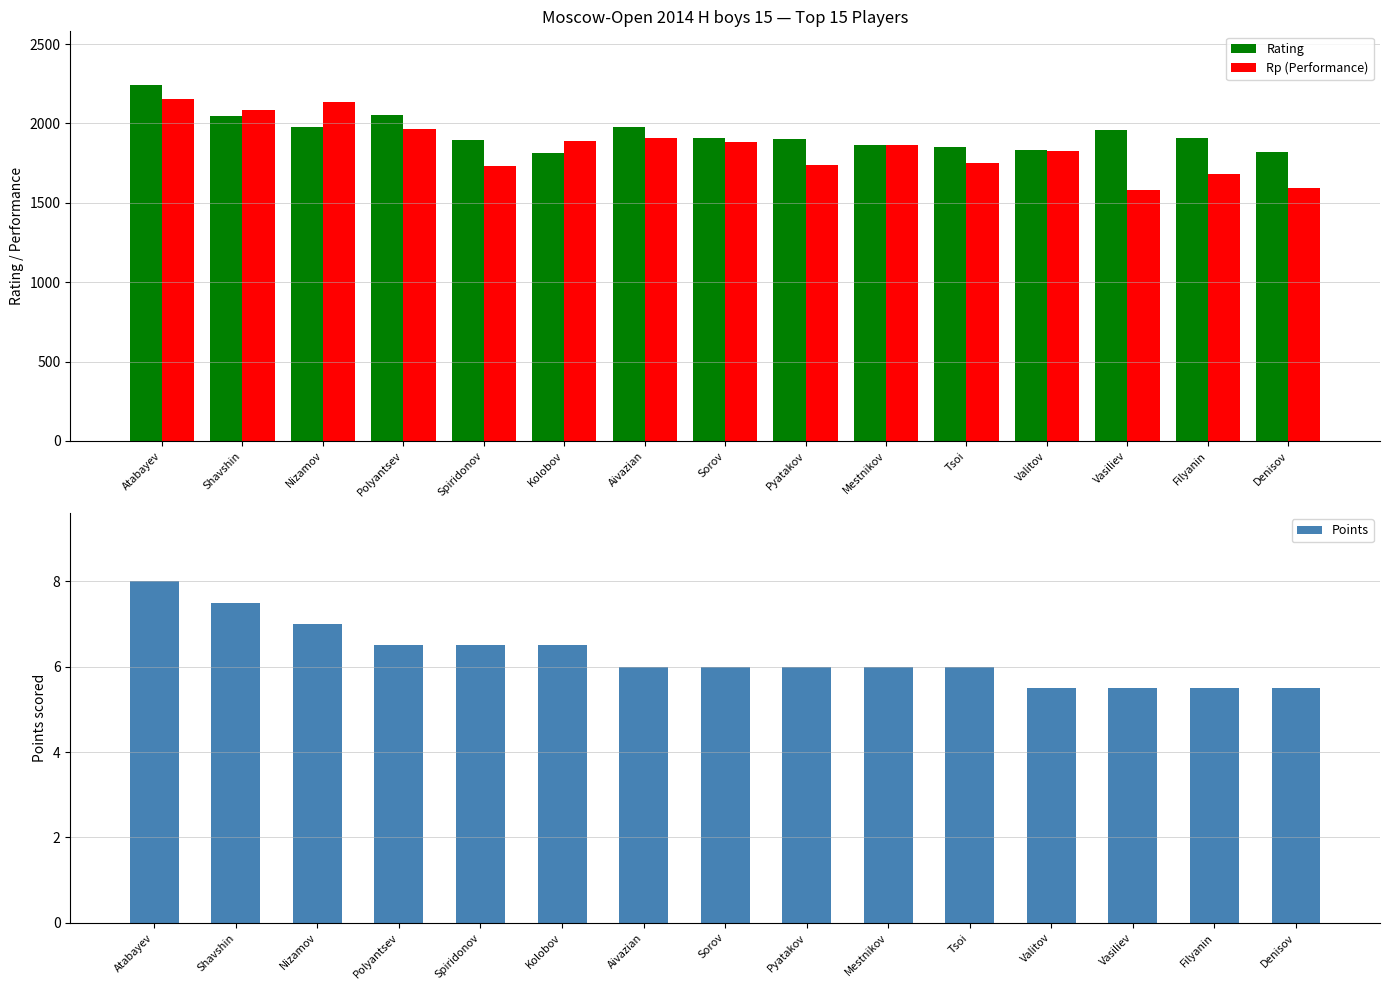

List the labels in order of Rating value, smallest first.

Kolobov, Denisov, Valitov, Tsoi, Mestnikov, Spiridonov, Pyatakov, Filyanin, Sorov, Vasiliev, Nizamov, Aivazian, Shavshin, Polyantsev, Atabayev